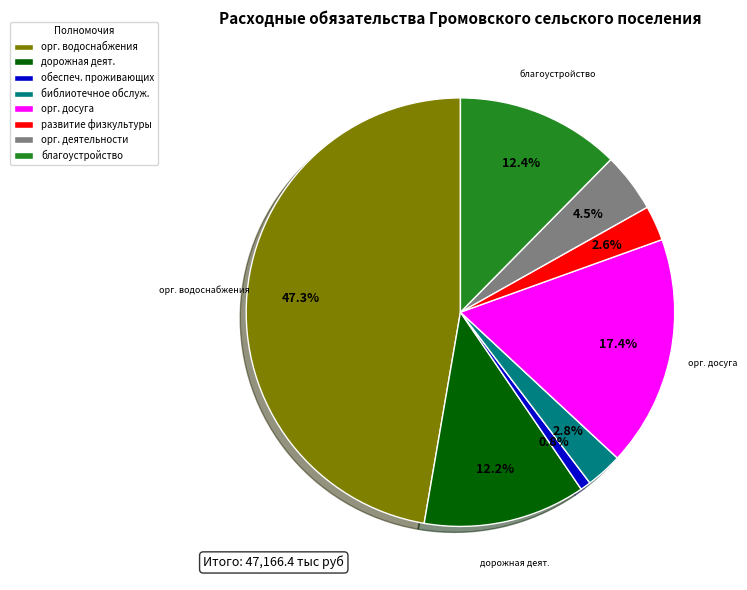

To the nearest percent, what is the difference between the largest and smallest slice percentages?

46%